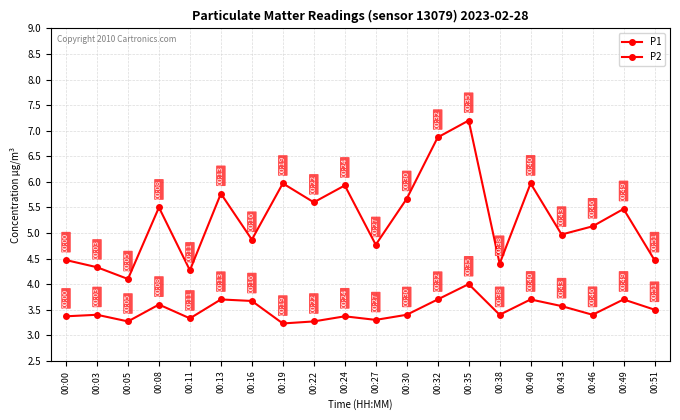

At which label does P1 first exceed 5?

00:08